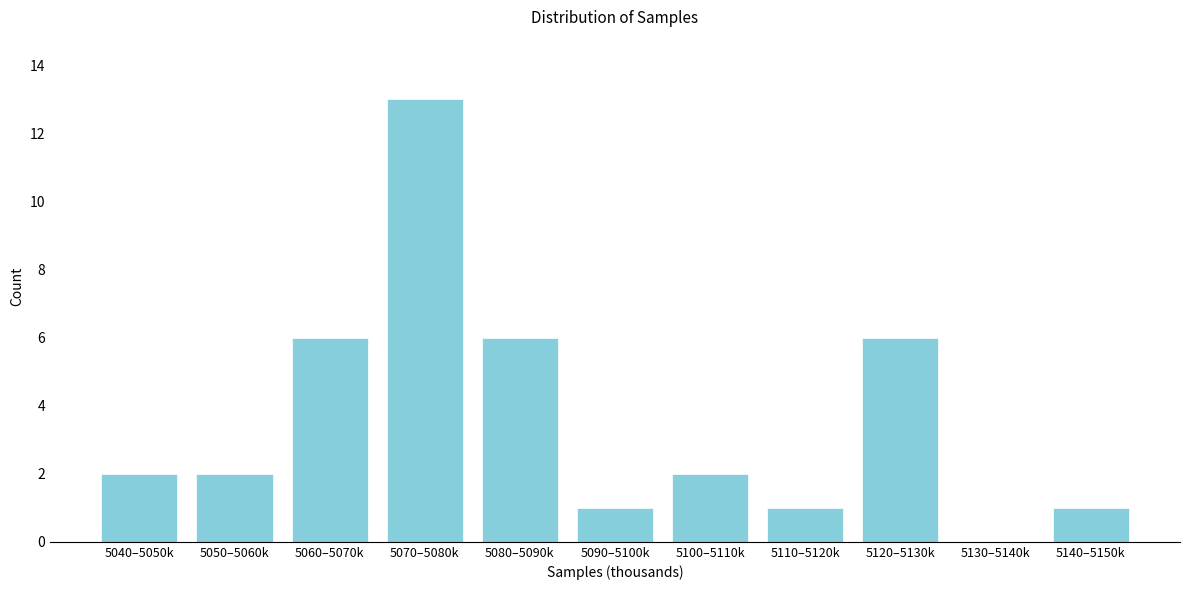

Reading right to left, list all the values displayed in this chart.

5140–5150k=1	5130–5140k=0	5120–5130k=6	5110–5120k=1	5100–5110k=2	5090–5100k=1	5080–5090k=6	5070–5080k=13	5060–5070k=6	5050–5060k=2	5040–5050k=2